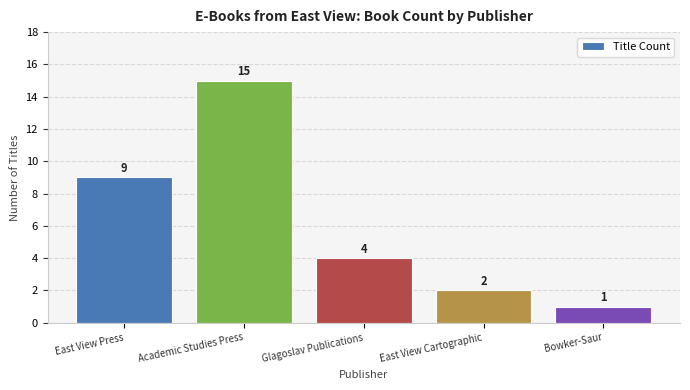

The chart shows a value of 3 at East View Cartographic. True or false?

False